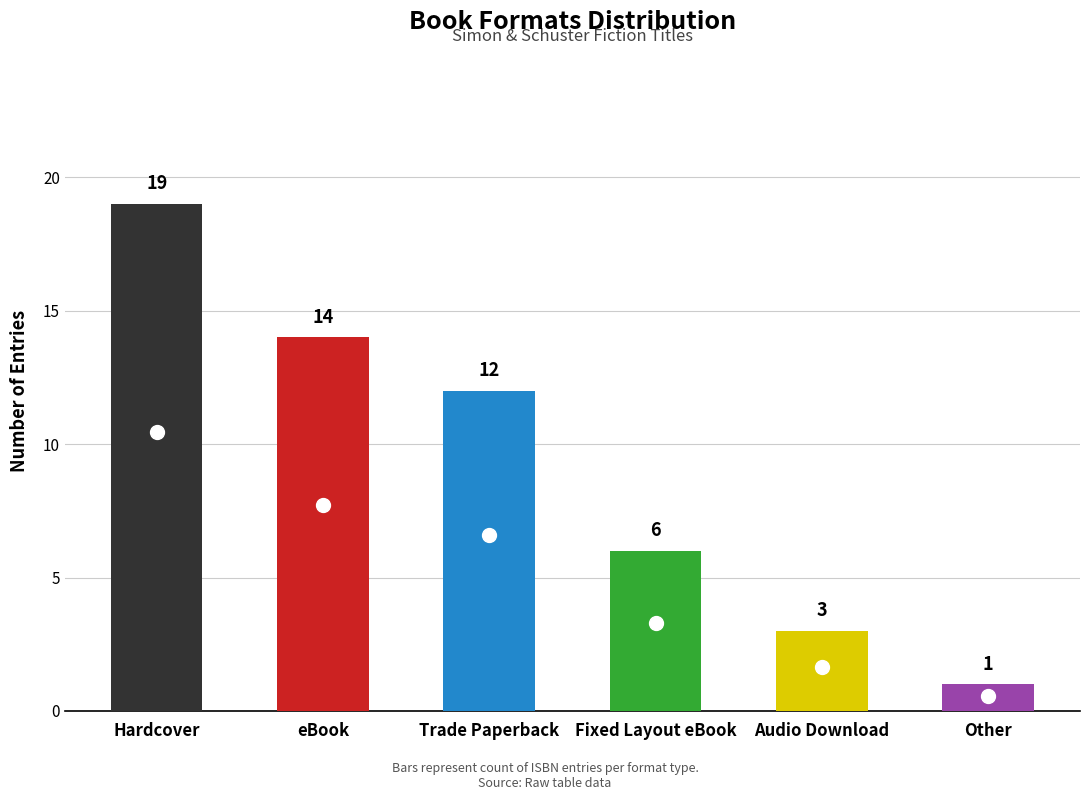

What is the approximate value at Trade Paperback?

12